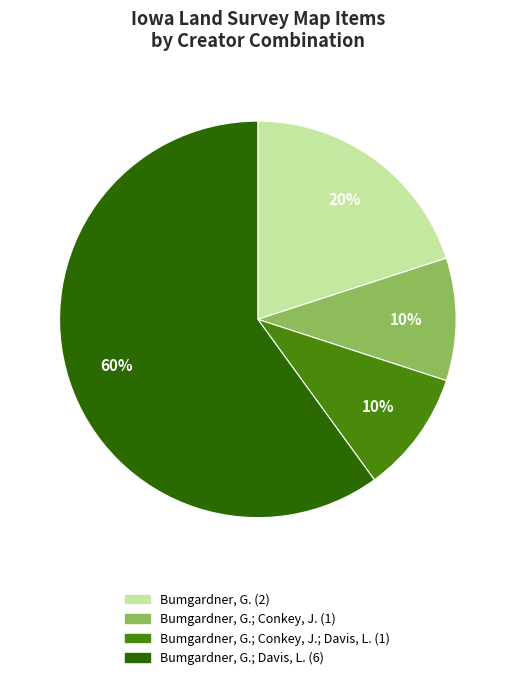

Is there a majority slice in this chart?

Yes